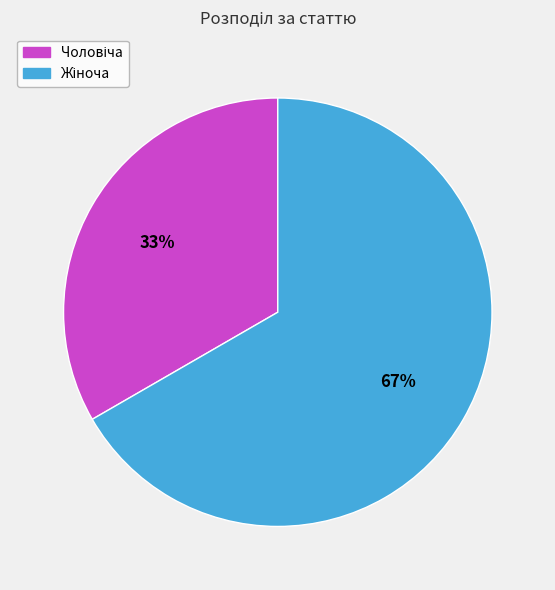

Does any single category account for the majority?

Yes